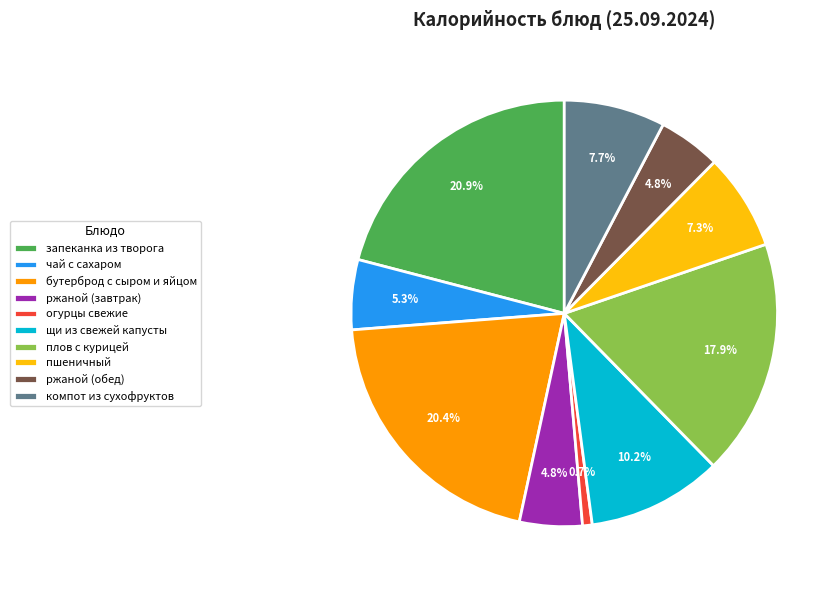

True or false: щи из свежей капусты accounts for 23% of the total.

False